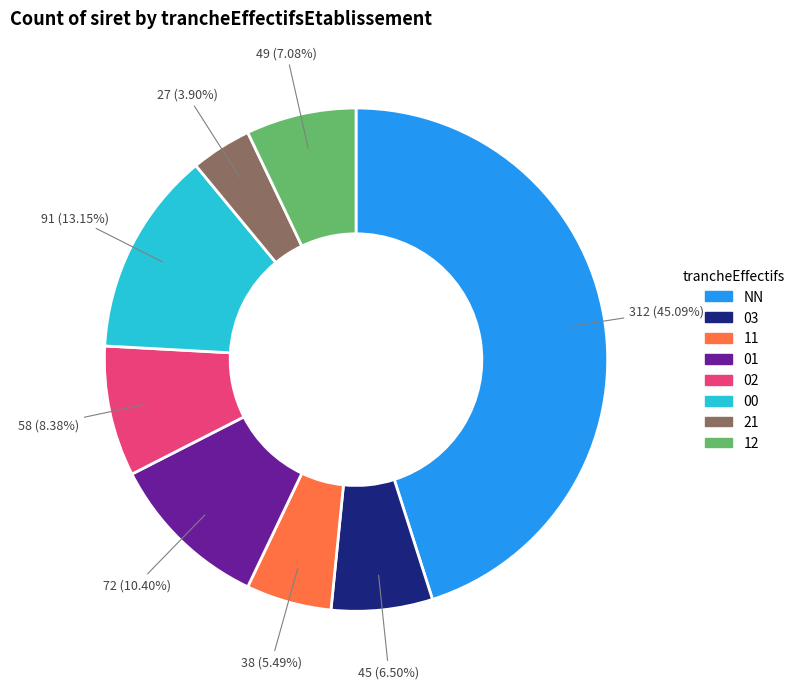

How many slices are in this pie chart?

8